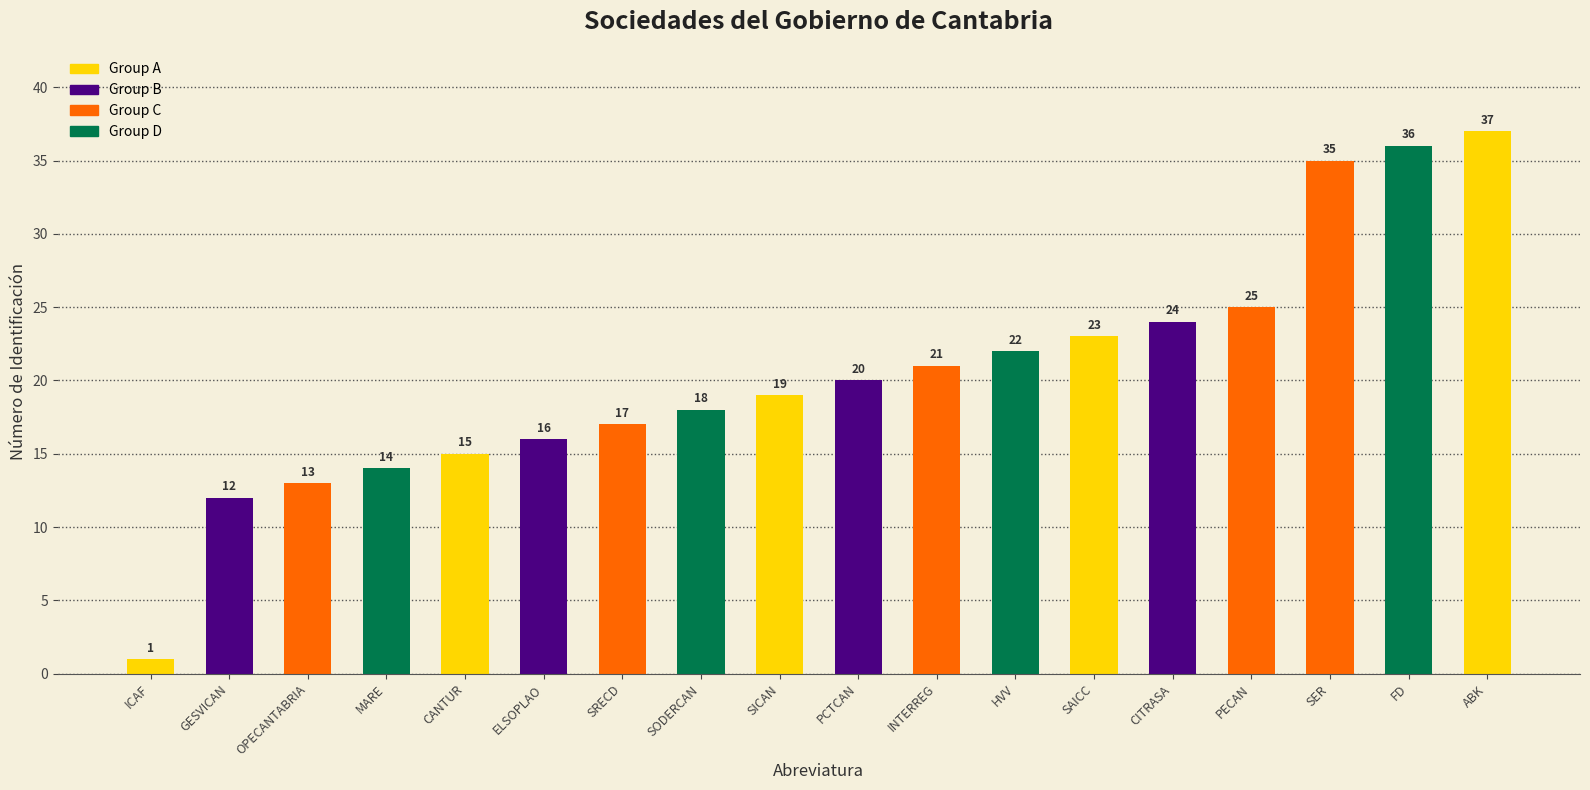

What value does the data have at SODERCAN, to the nearest 5?

20